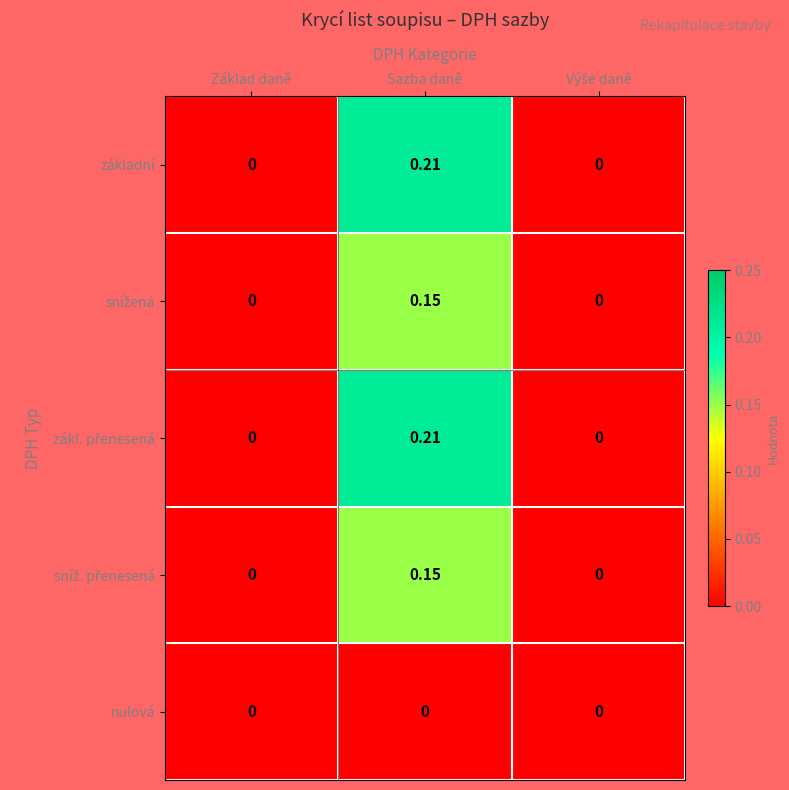

At which category does the chart reach its peak across all series?

Sazba daně